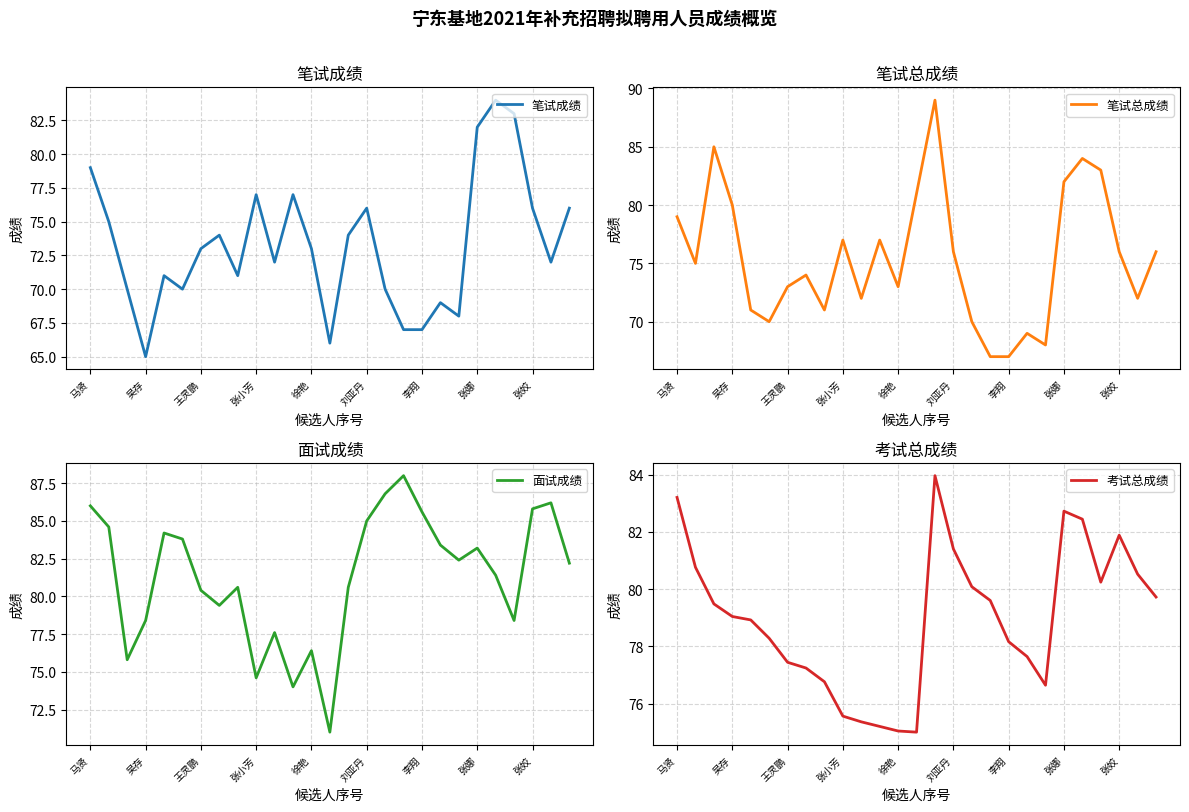

What is the difference between the maximum and minimum values in the 笔试成绩 series?

19